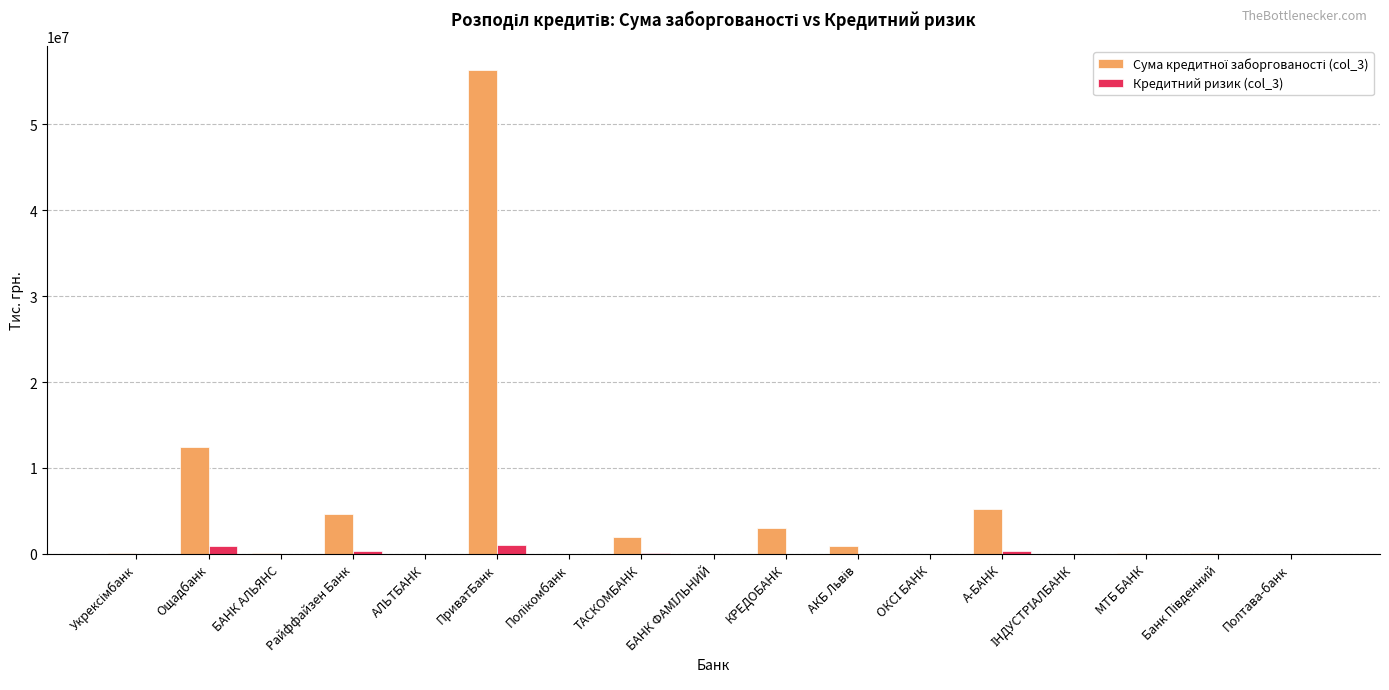

Which series changed the most between ПриватБанк and А-БАНК?

Сума кредитної заборгованості (col_3)